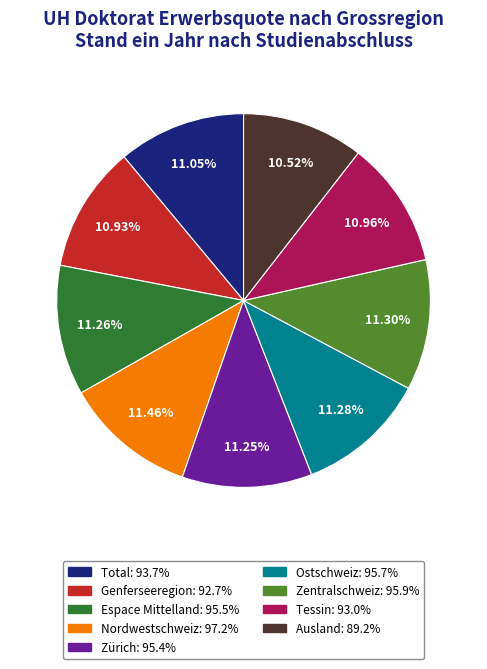

Does Nordwestschweiz represent more than half of the total?

No